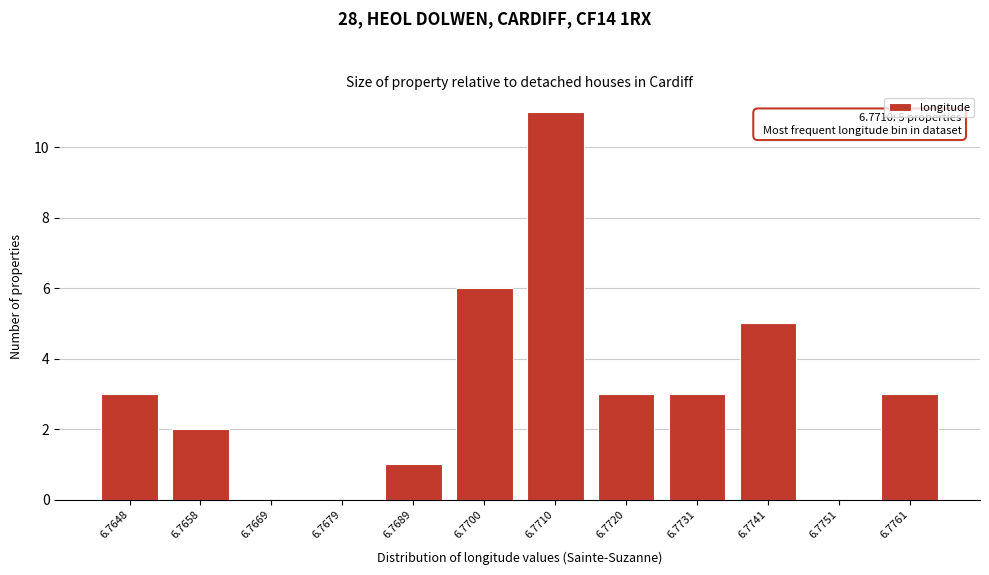

Reading left to right, extract all data points from this chart.

6.7648=3	6.7658=2	6.7669=0	6.7679=0	6.7689=1	6.7700=6	6.7710=11	6.7720=3	6.7731=3	6.7741=5	6.7751=0	6.7761=3